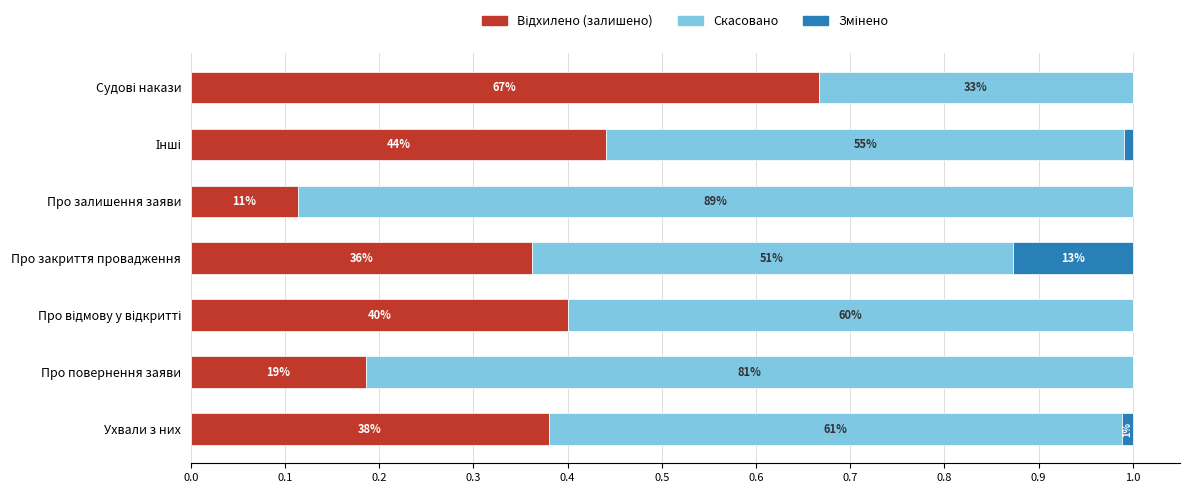

Reading left to right, transcribe all the data shown in this chart.

Відхилено (залишено): 0.4	0.2	0.4	0.4	0.1	0.4	0.7
Скасовано: 0.6	0.8	0.6	0.5	0.9	0.5	0.3
Змінено: 0.0	0.0	0.0	0.1	0.0	0.0	0.0